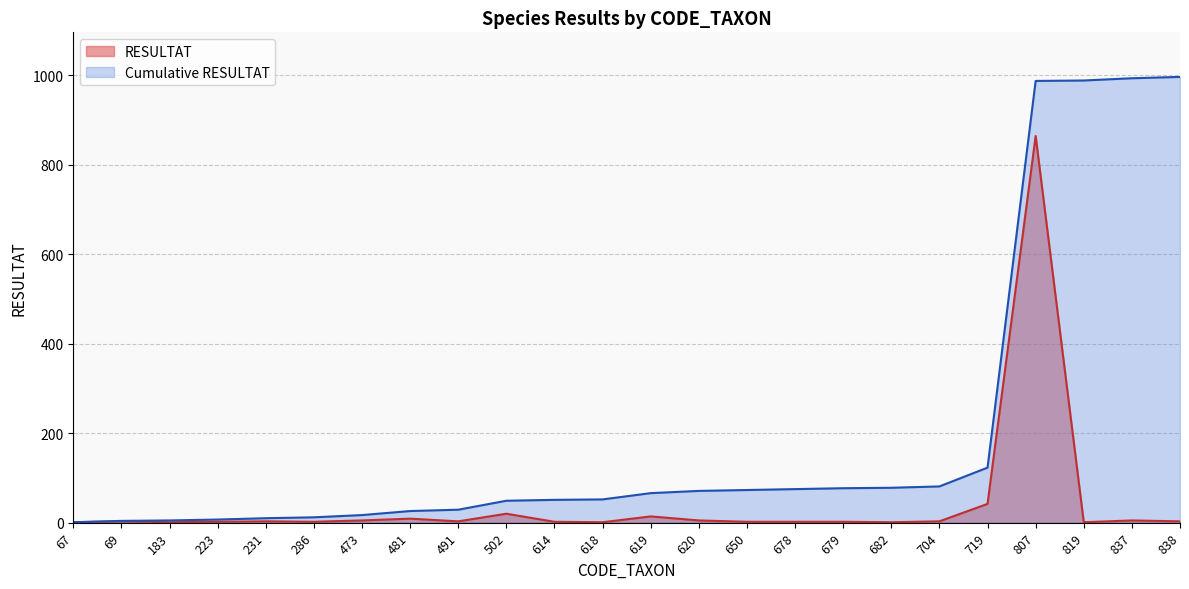

How many data points in Total RESULTAT are above 5?

7